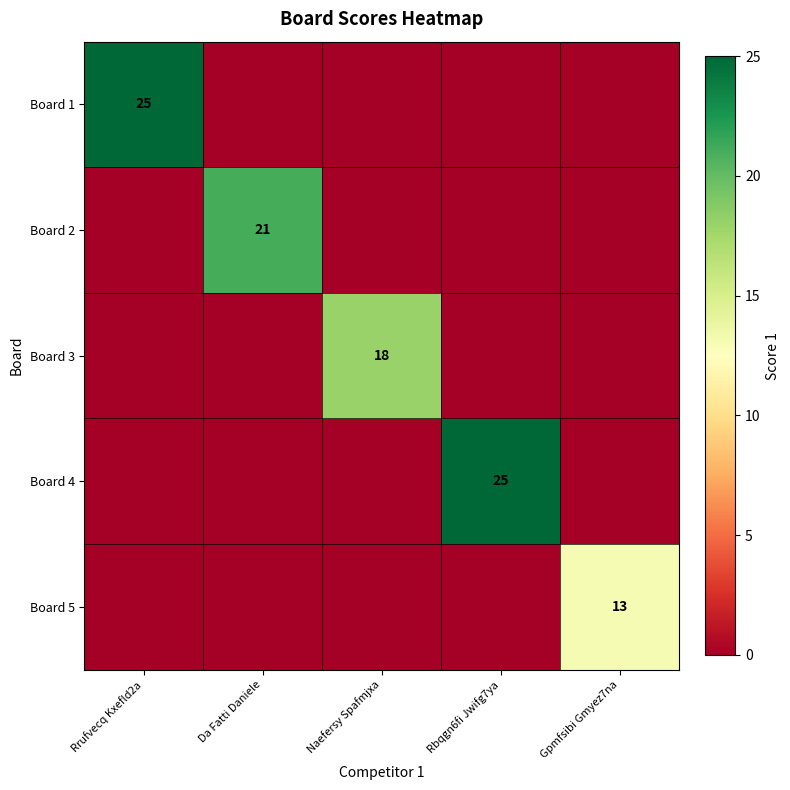

Is it true that Board 2 equals 37 at Da Fatti Daniele?

False